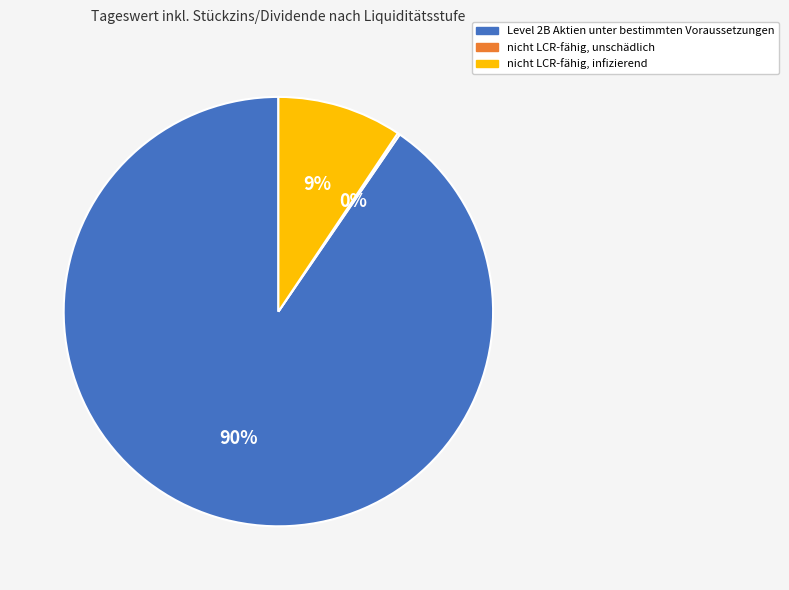

To the nearest percent, what is the average slice percentage?

33%